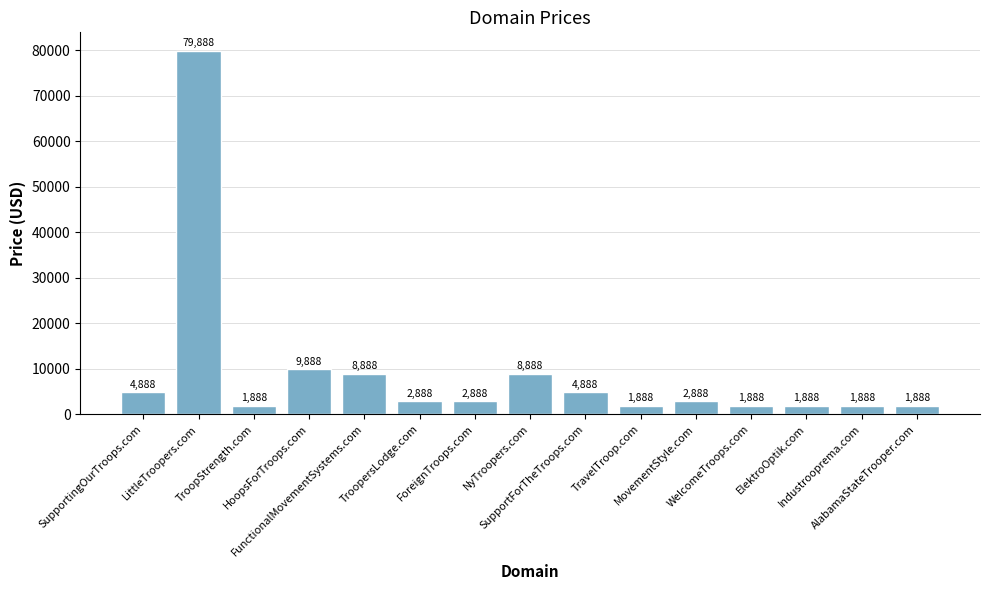

What is the greatest value displayed?

79888